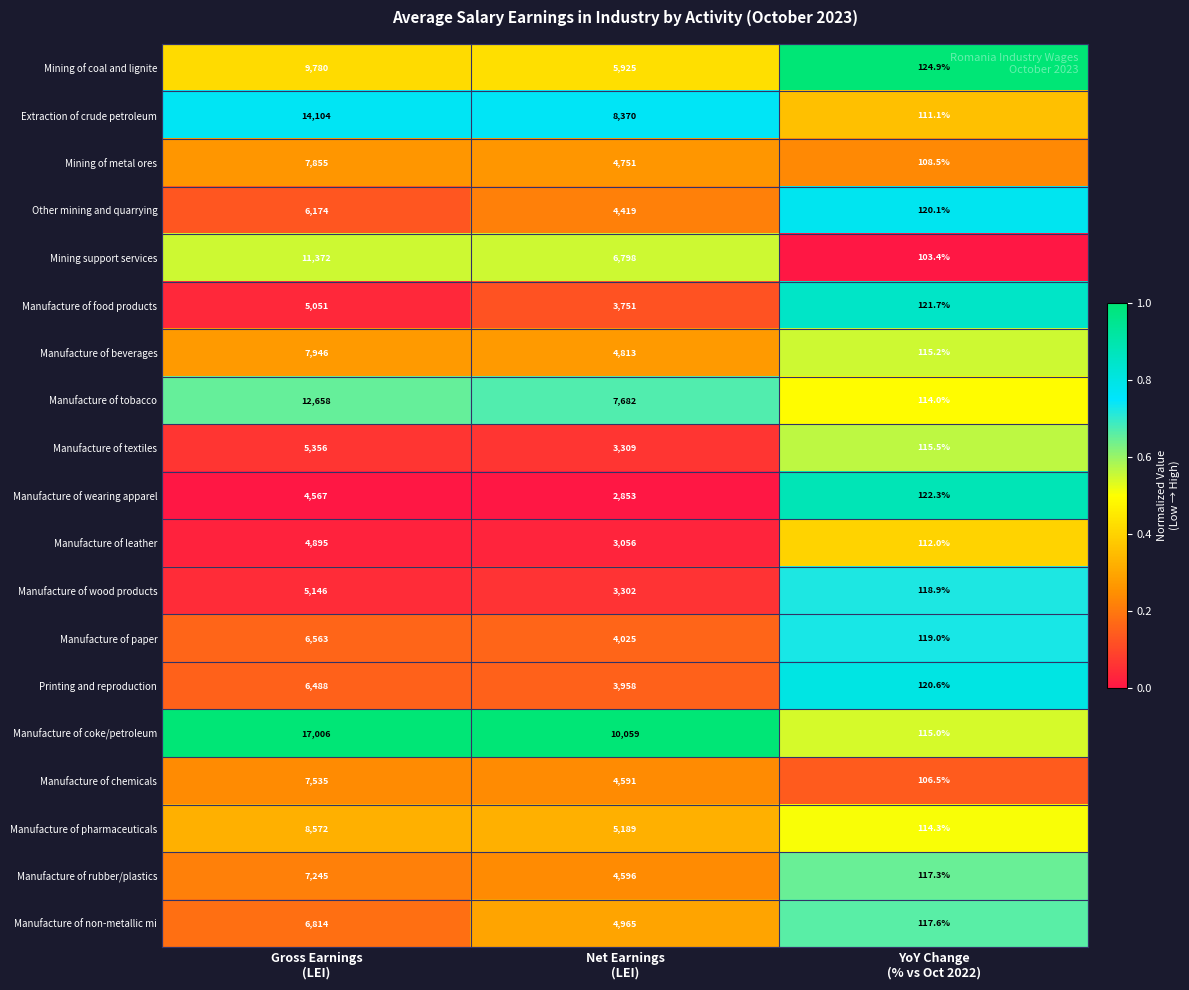

Which series has the widest spread of values?

Manufacture of coke/petroleum